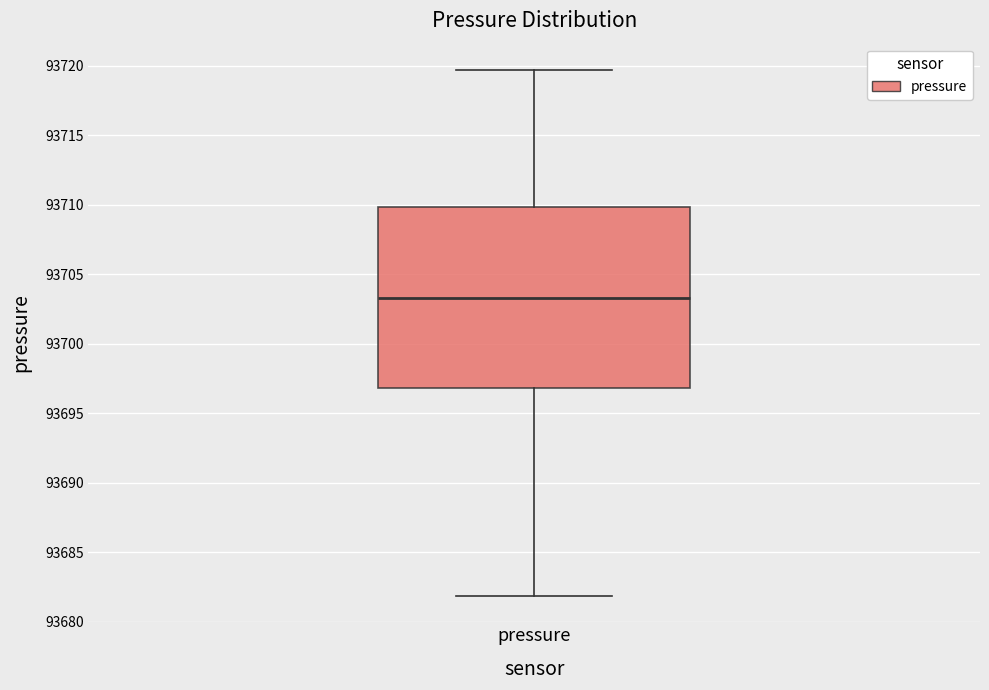

Read this box plot against the y-axis: the position of the median line, the range covered by the box, and the ends of both whiskers. The values are not printed on the chart, so give them approximately, as read against the axis.

median 93703.5, box 93697.0 to 93710.0, whiskers 93682.0 to 93719.5